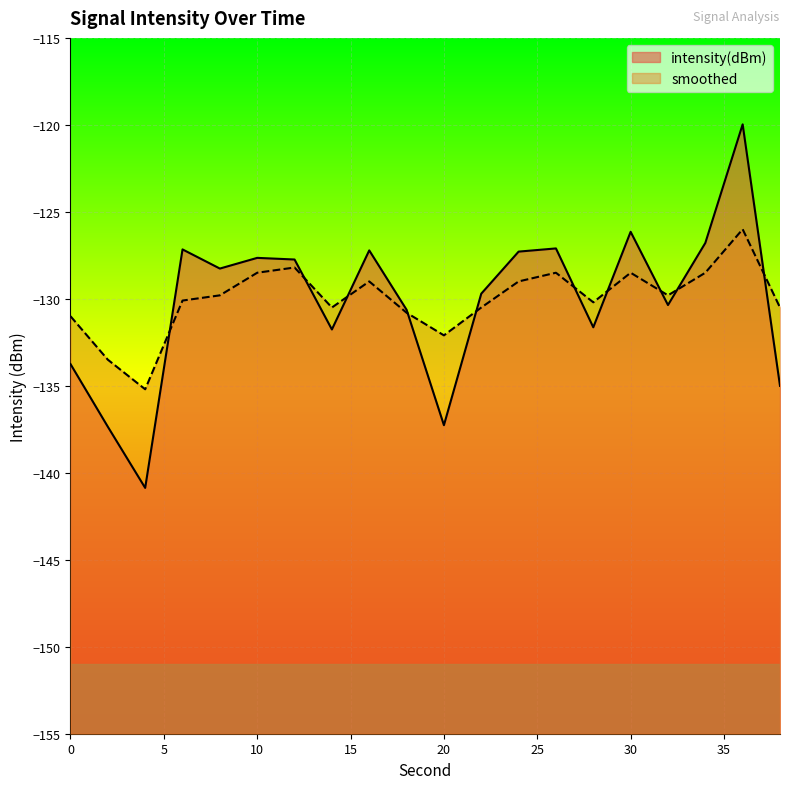

How many interior local peaks does the smoothed series have?

5